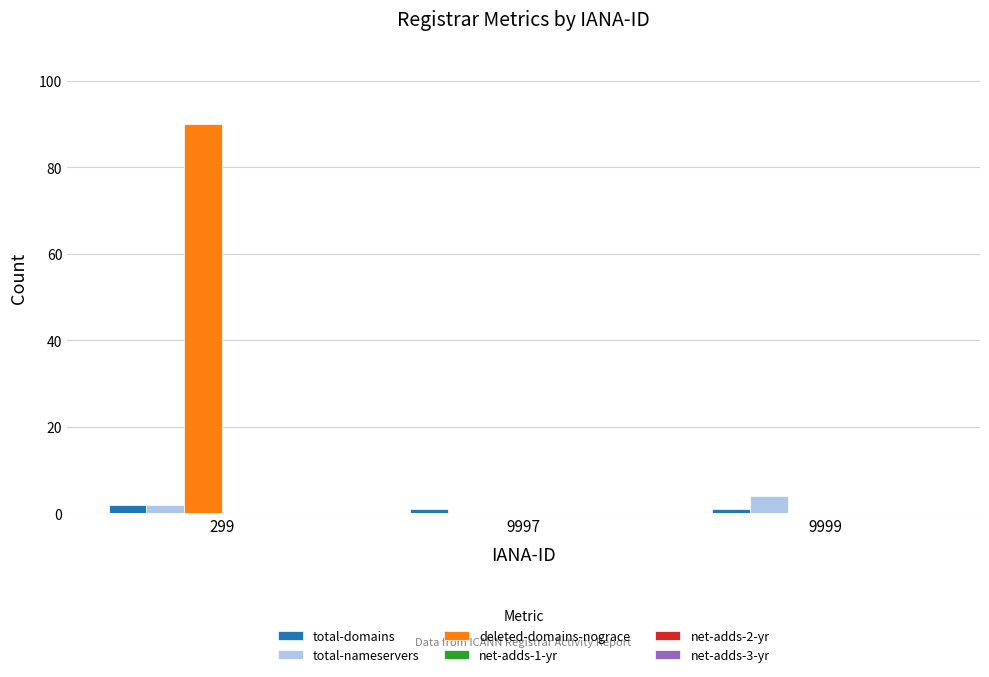

Is it true that deleted-domains-nograce equals 135 at 299?

False